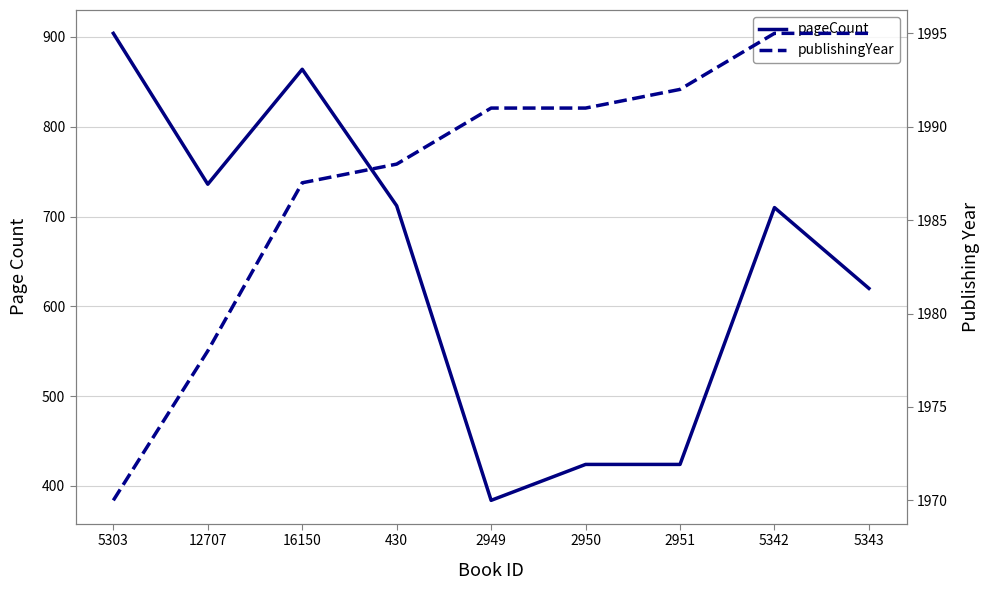

Rank the series by their maximum value, from lowest to highest.

pageCount, publishingYear